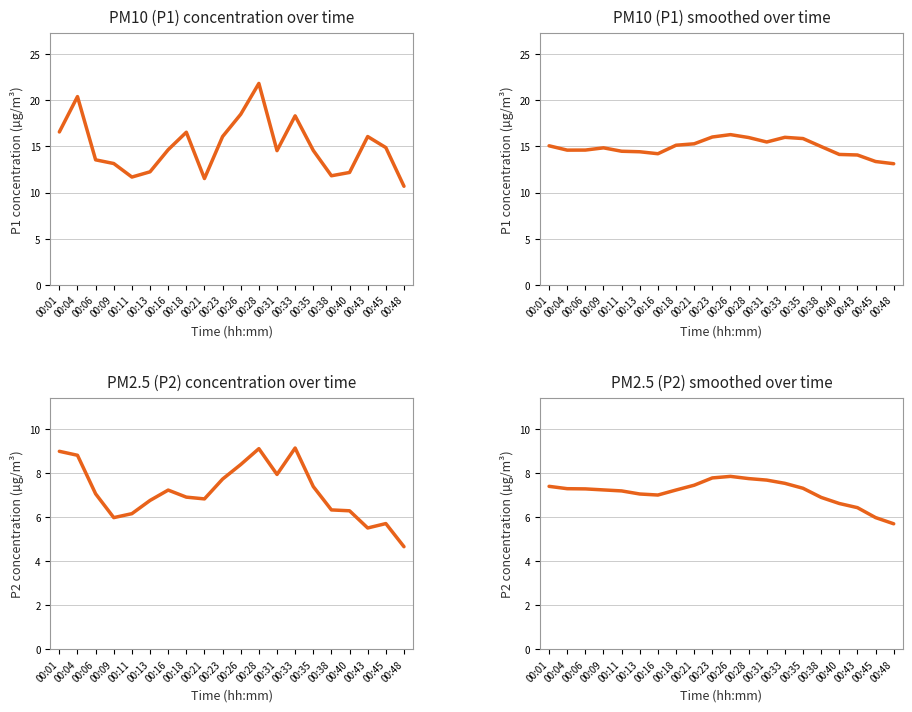

What is the total value across all series at 00:35?

45.1